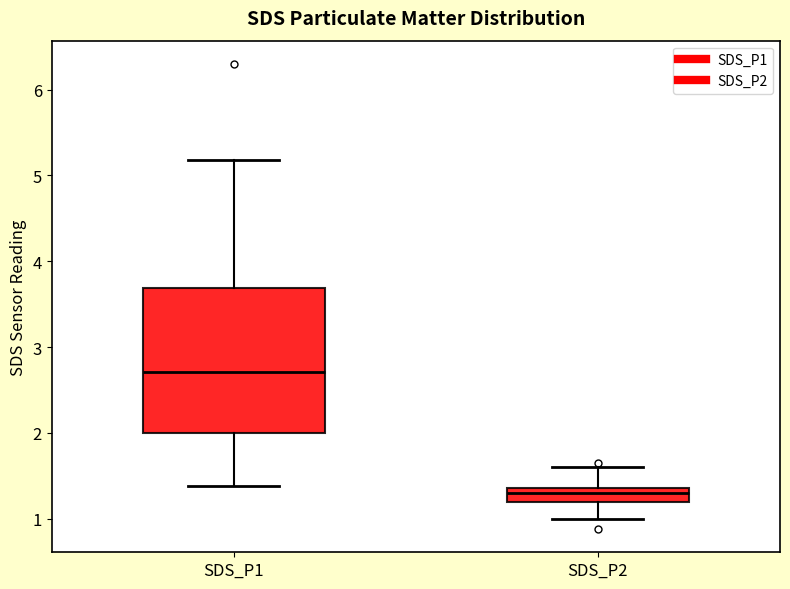

Reading left to right, read every box against the y-axis: the position of its median line, the range the box covers, and the ends of its whiskers. The values are not printed on the chart, so give them approximately, as read against the axis.

SDS_P1: median 2.7, box 2.0 to 3.7, whiskers 1.4 to 5.2
SDS_P2: median 1.3, box 1.2 to 1.4, whiskers 1.0 to 1.6